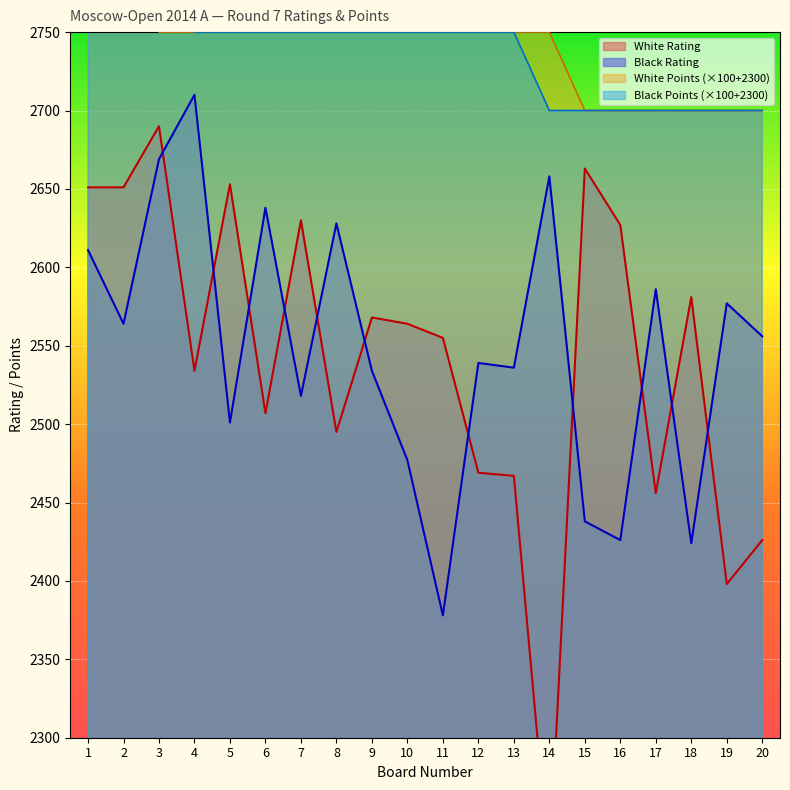

Is the value of White Points at 6 greater than the value of White Rating at 10?

Yes